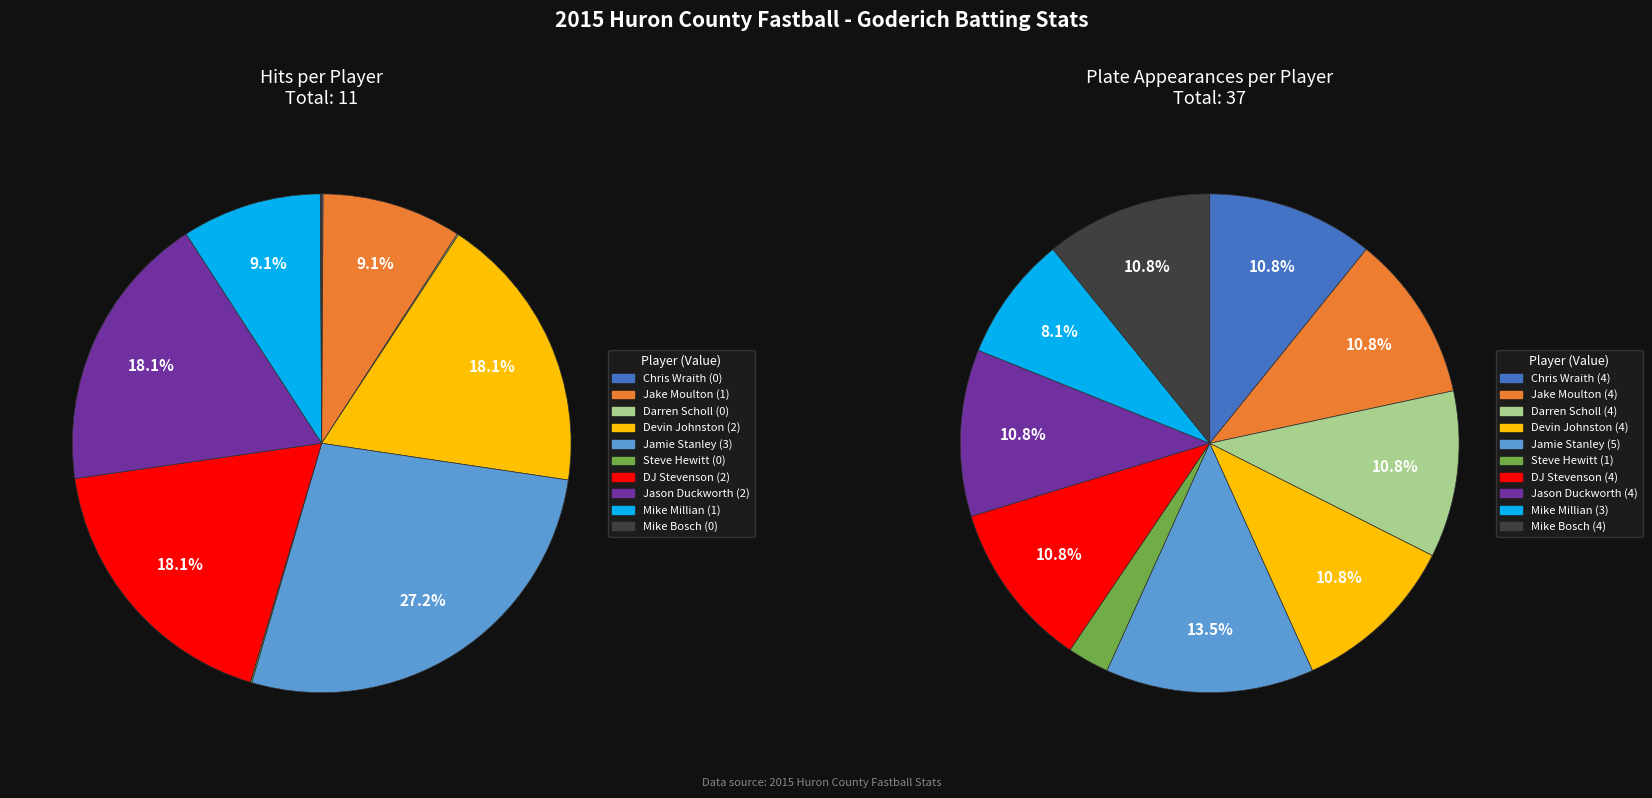

To the nearest percent, what is the average slice percentage?

10%